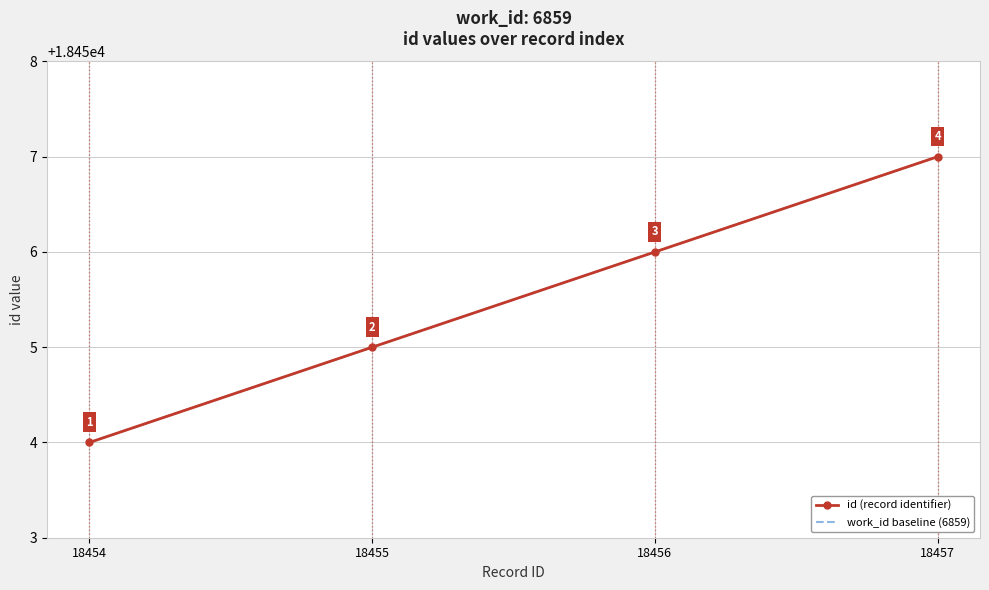

Which series changed the most between 18454 and 18455?

id (record identifier)